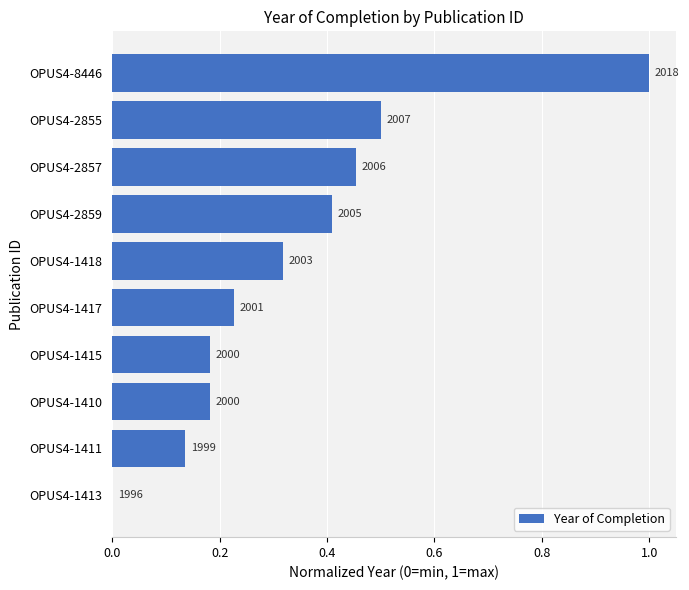

How many values are between 0 and 1?

10